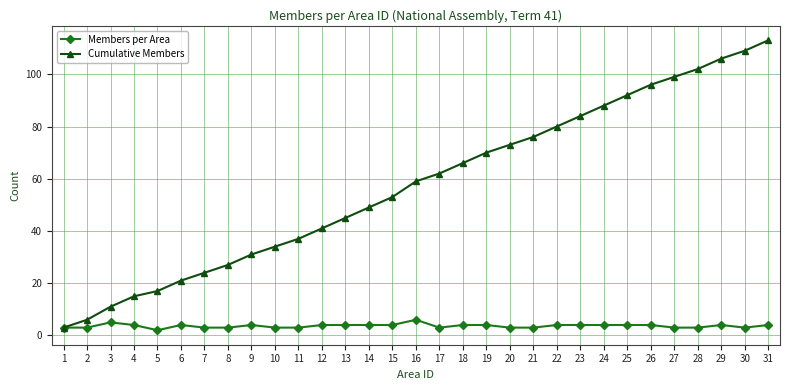

Which series changed the most between 14 and 24?

Cumulative Members